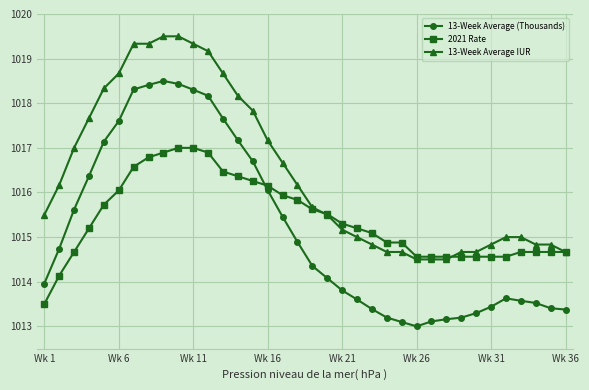

What is the value of the 13-Week Average (Thousands) point at the 23rd from the left?

1013.4